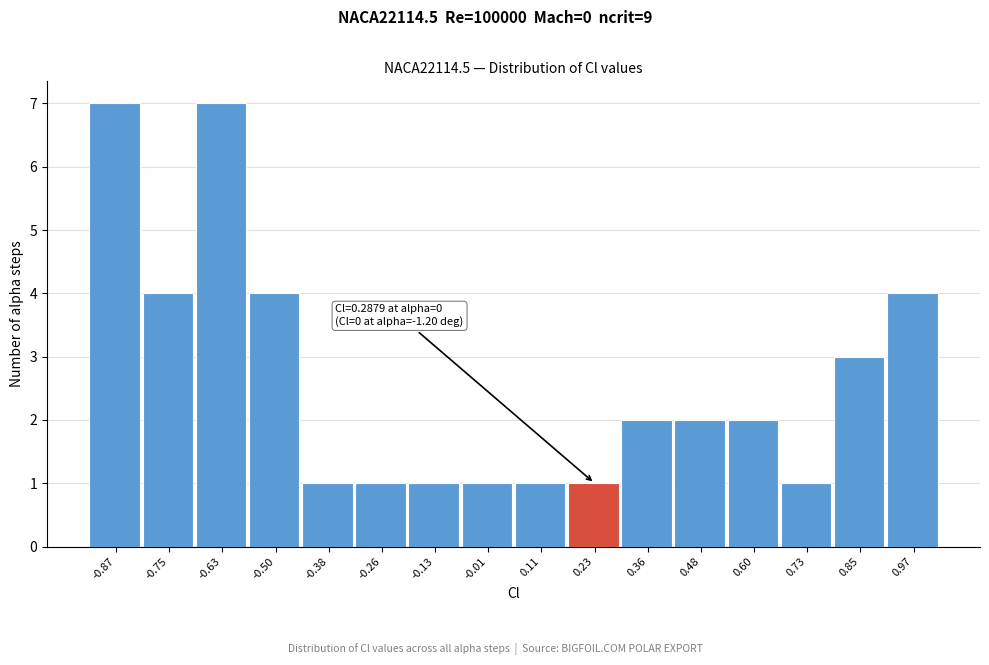

Reading right to left, what are all the values shown in this chart?

0.97=4	0.85=3	0.73=1	0.60=2	0.48=2	0.36=2	0.23=1	0.11=1	-0.01=1	-0.13=1	-0.26=1	-0.38=1	-0.50=4	-0.63=7	-0.75=4	-0.87=7